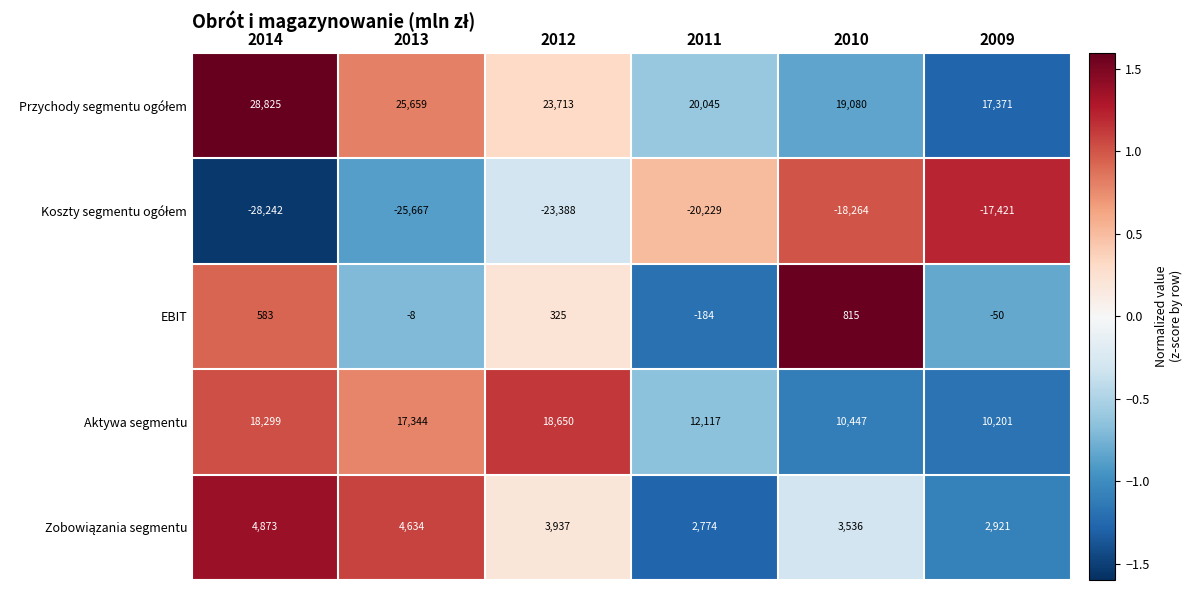

What value does the Aktywa segmentu series have at 2009, to the nearest 100?

10200